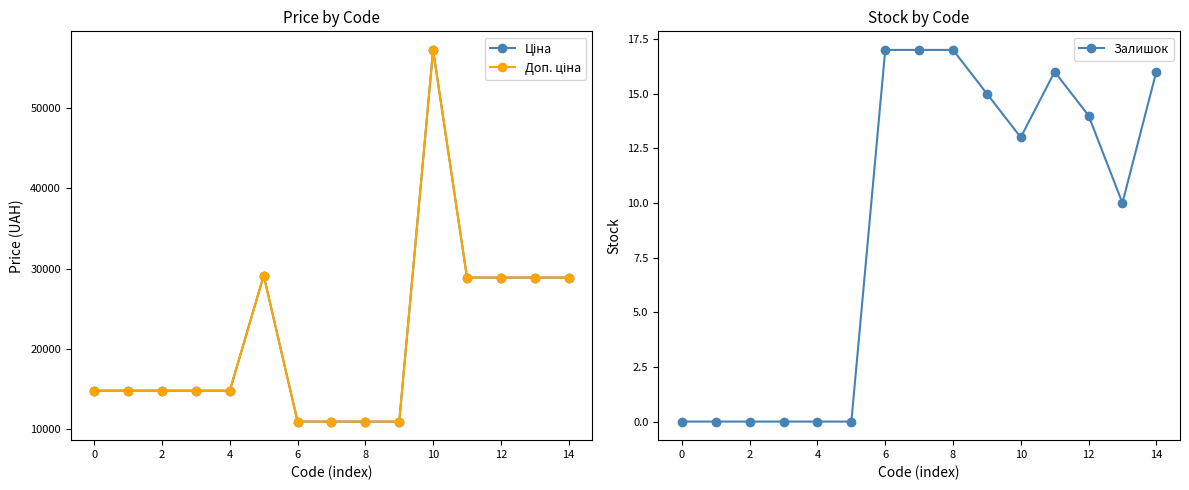

True or false: Залишок has more than 0 interior local peaks.

True